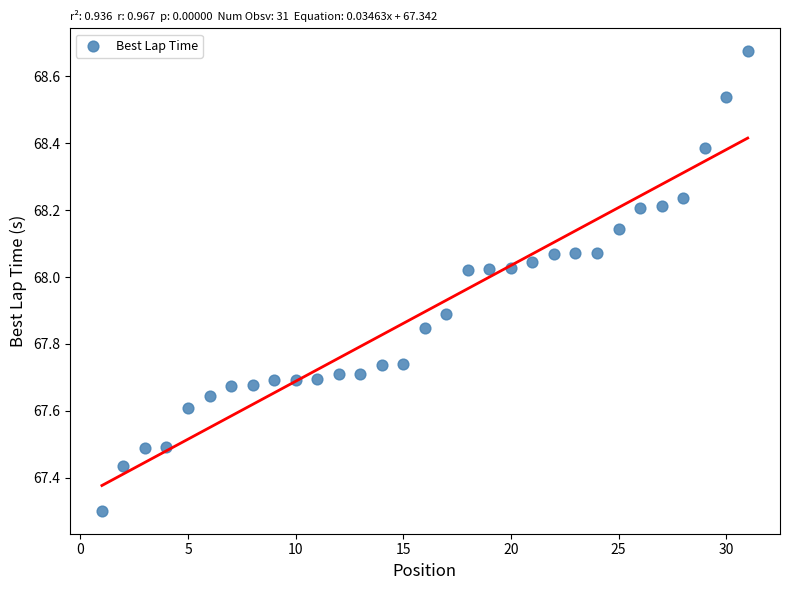

What Y value in the scatter plot is closest to 67?

67.3